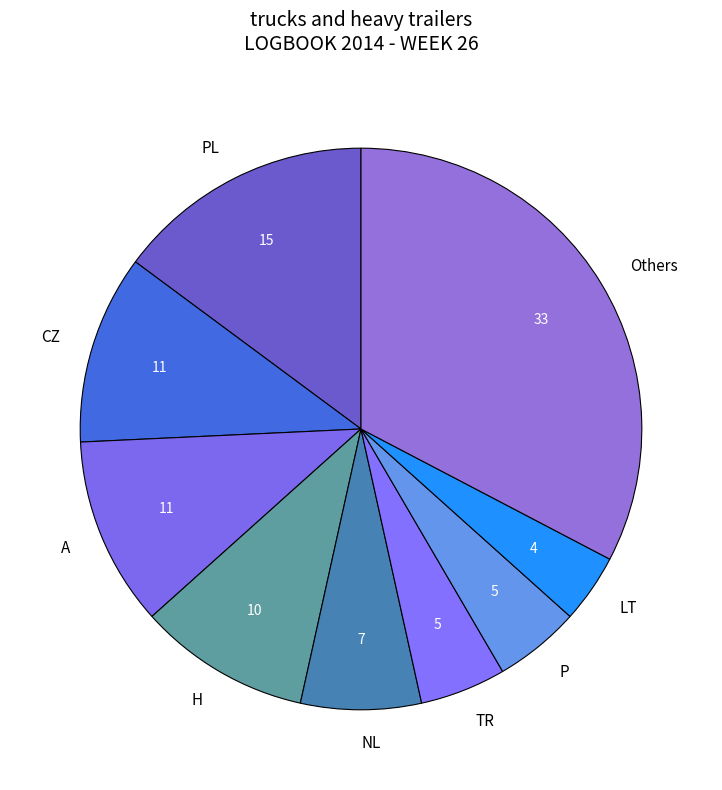

Is it true that LT is 10% of the pie?

False